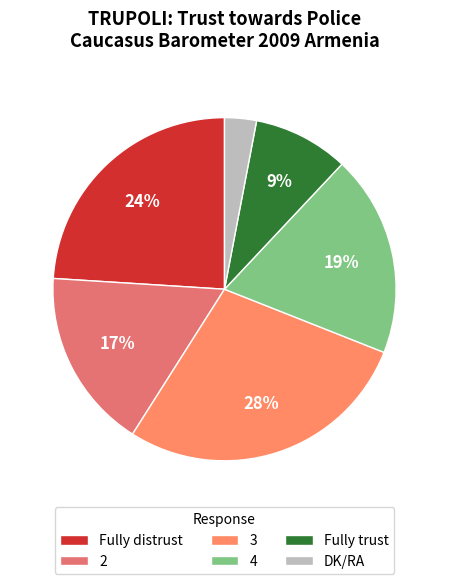

Count the number of slices in the pie.

6